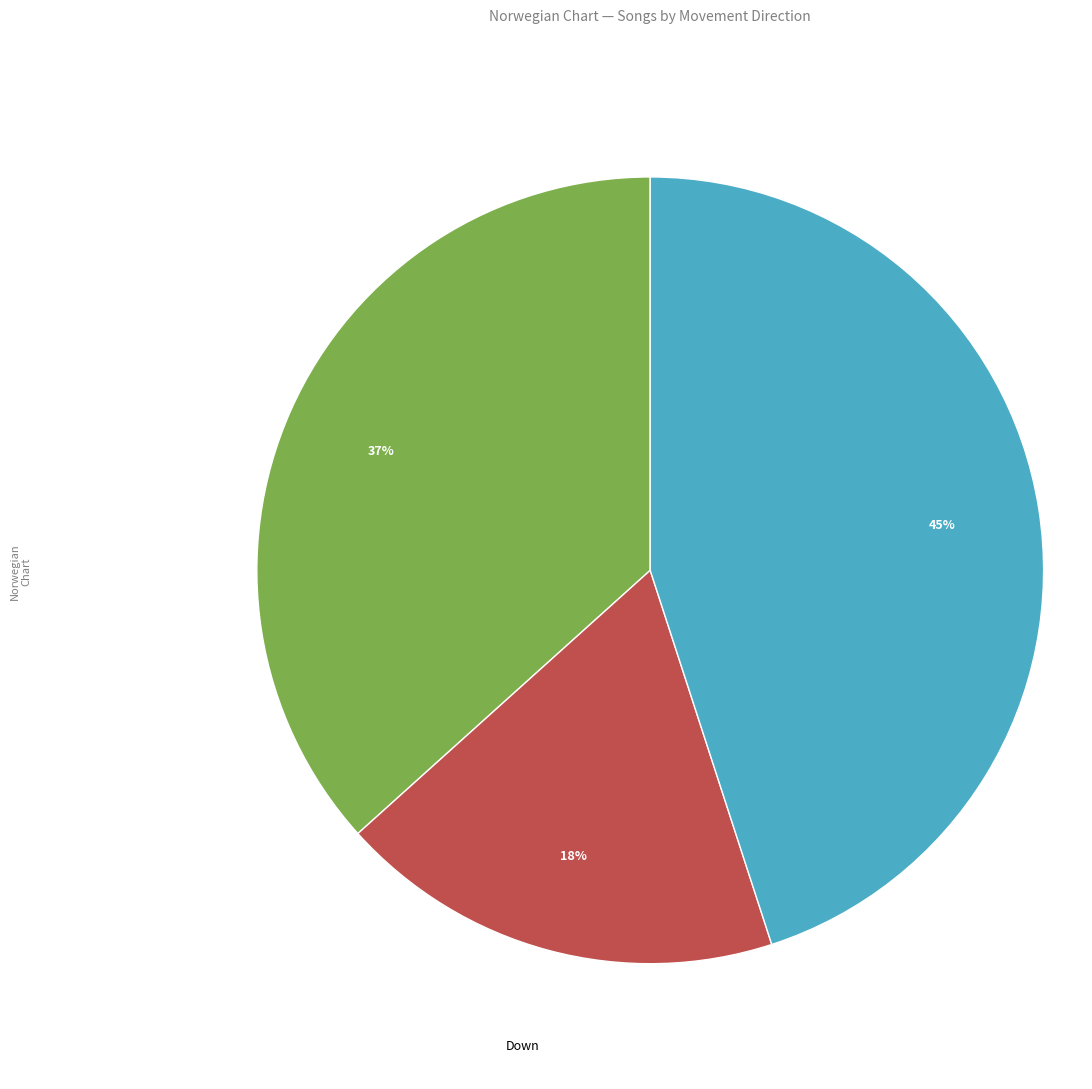

Rank the categories by value from lowest to highest.

Down, Up, No Change